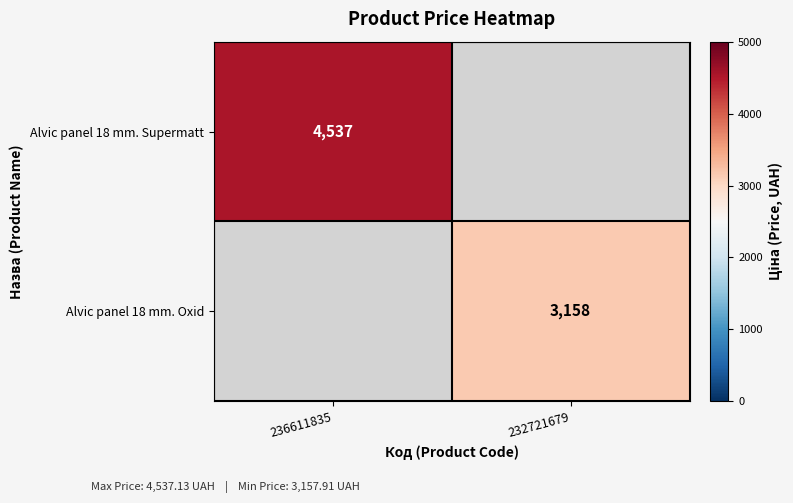

Which series has the largest range (max minus min)?

Alvic panel 18 mm. Supermatt